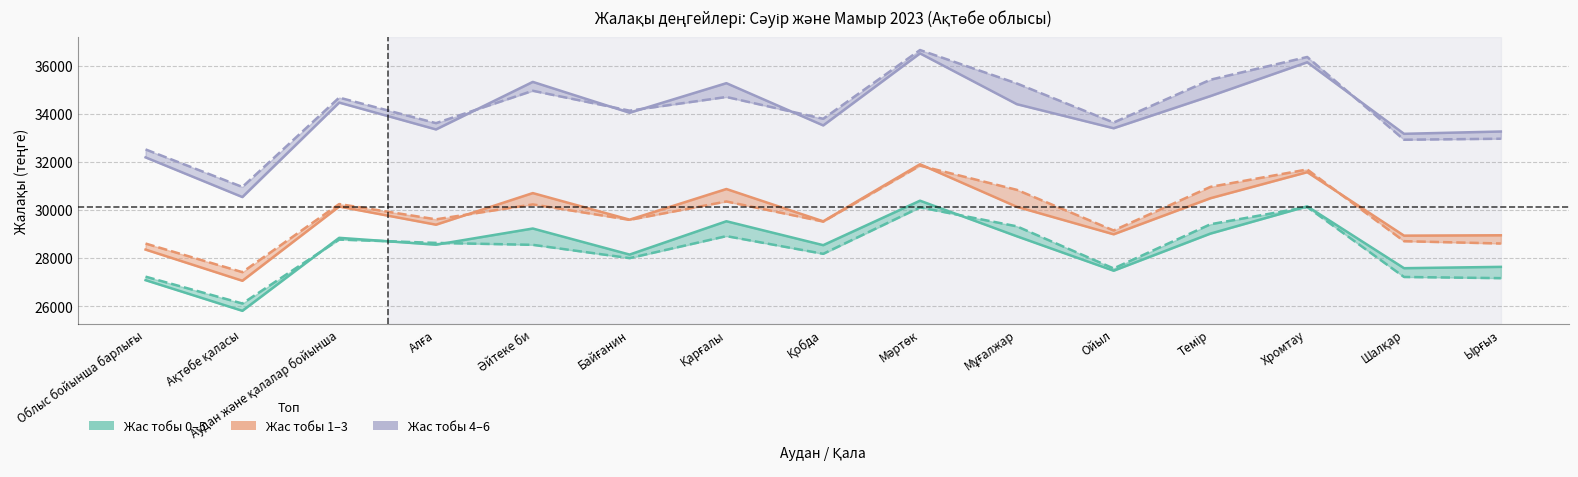

How many data points in Мамыр 1-3 (May) are above 29618?

7